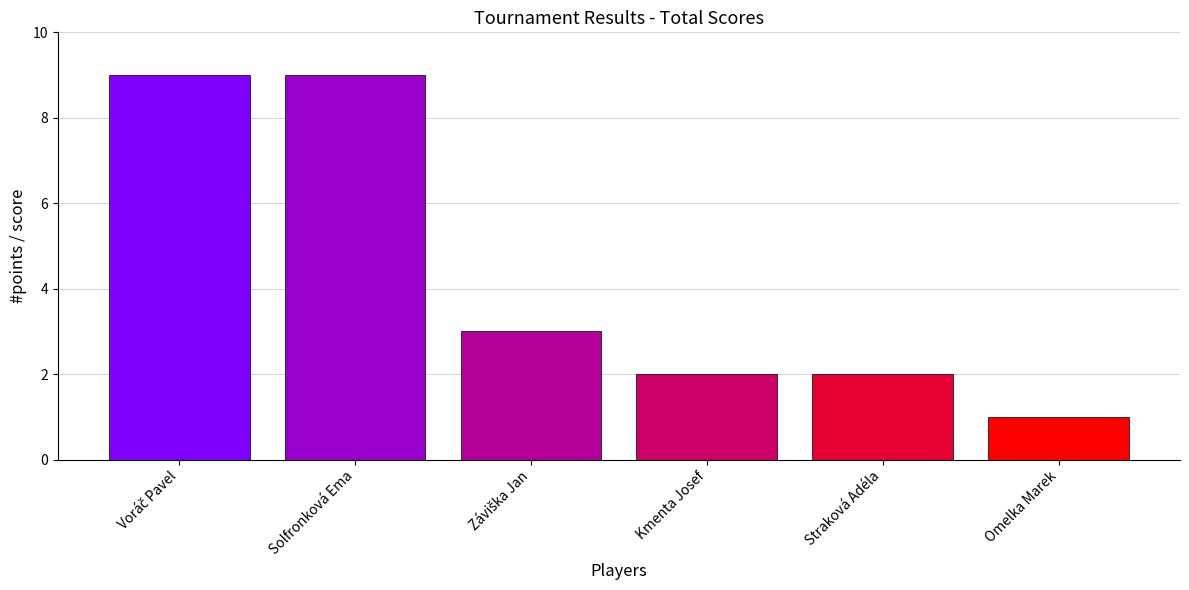

What is the change in value from Solfronková Ema to Kmenta Josef?

-7